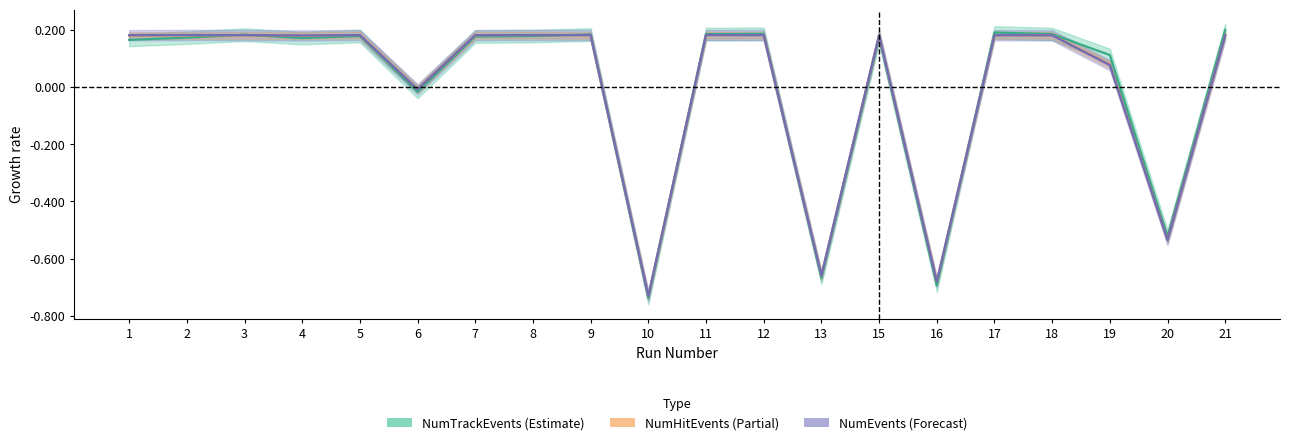

True or false: NumTrackEvents has more than 1 points higher than both neighbors.

True